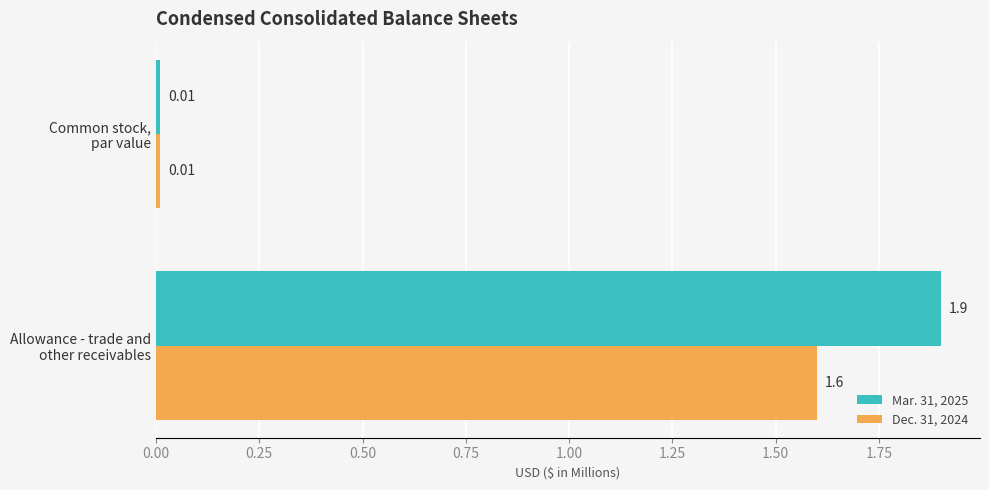

What is the sum of all Mar. 31, 2025 values?

1.9